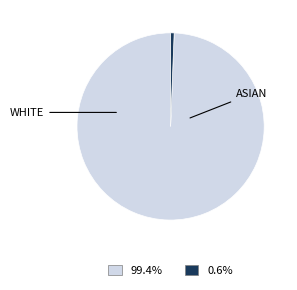

Does any single category account for the majority?

Yes